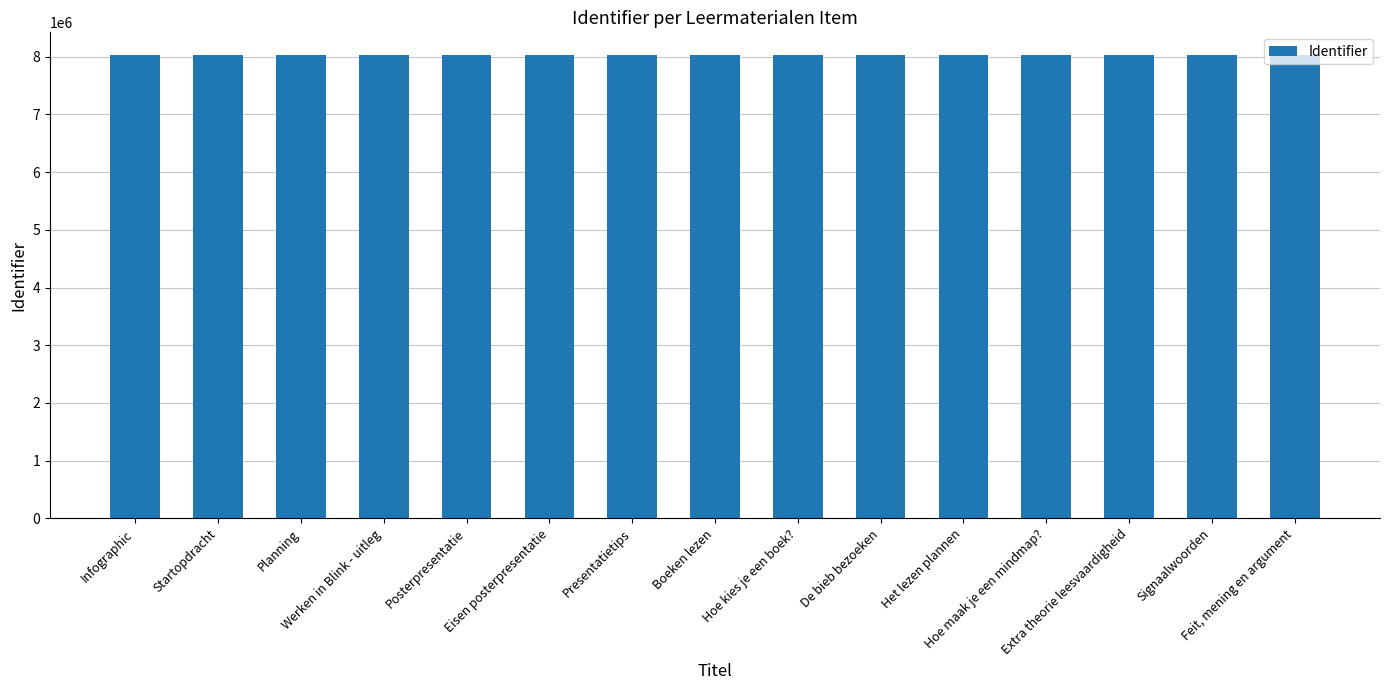

What is the greatest value displayed?

8021251